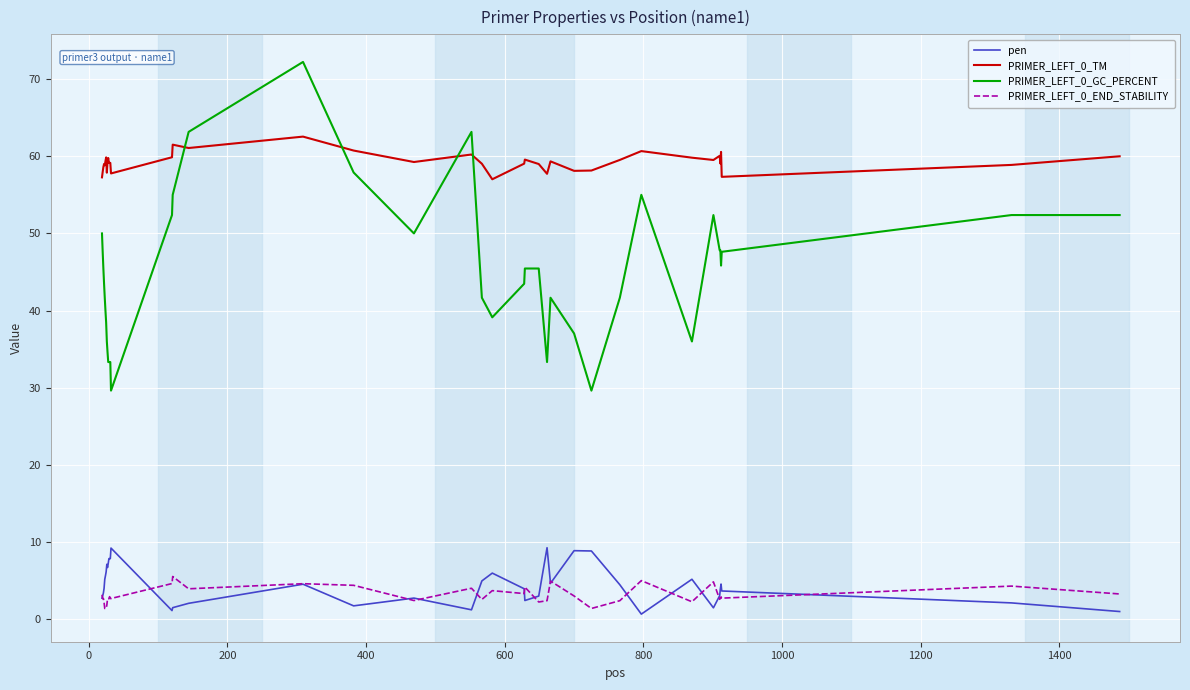

True or false: PRIMER_LEFT_0_GC_PERCENT and pen cross at least once.

False